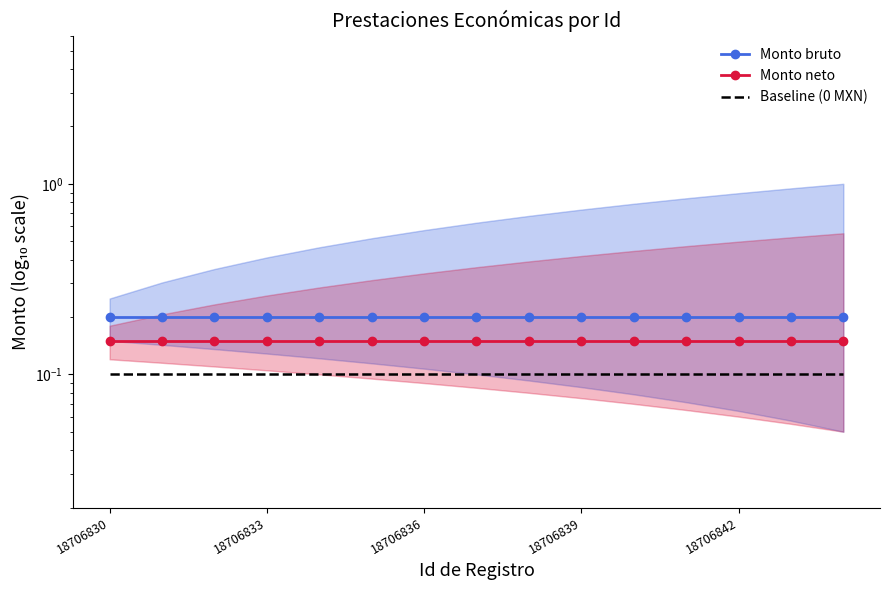

At how many categories does at least one series exceed 0?

15